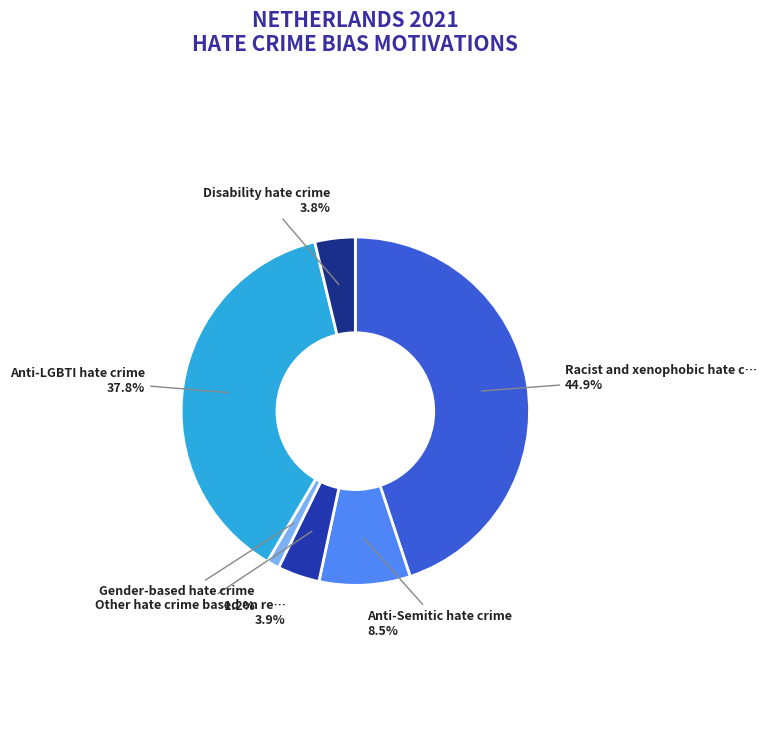

To the nearest percent, what is the difference between the largest and smallest slice percentages?

44%